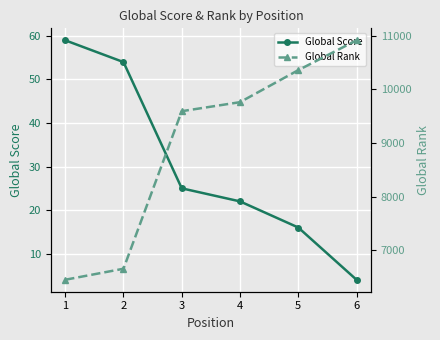

The Global Score series shows 25 at 3. True or false?

True